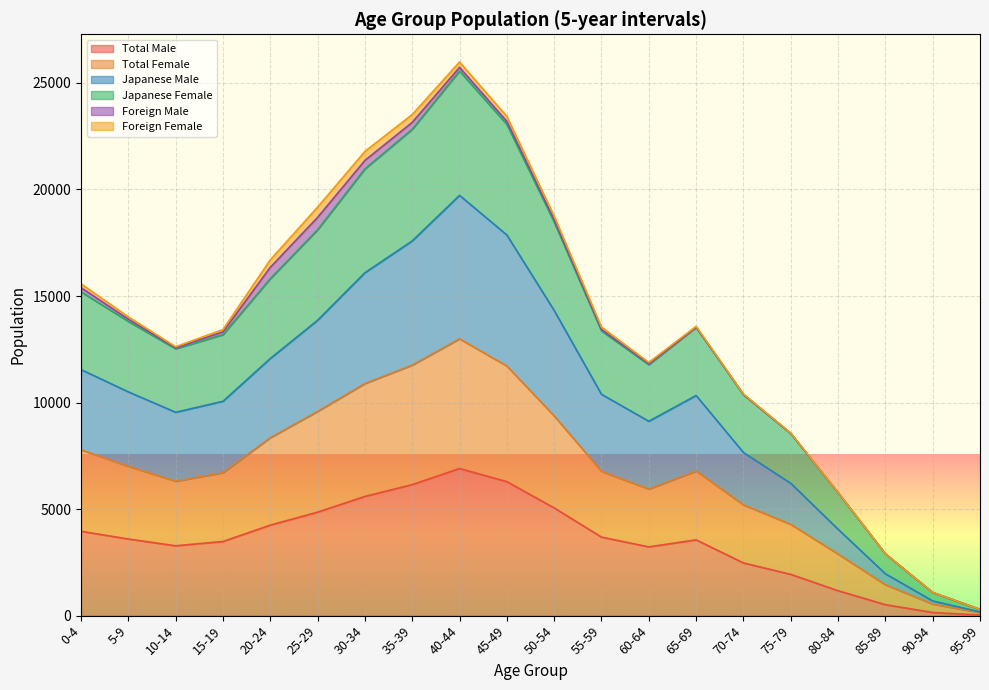

Which category has the highest value in the Total Male series?

40-44